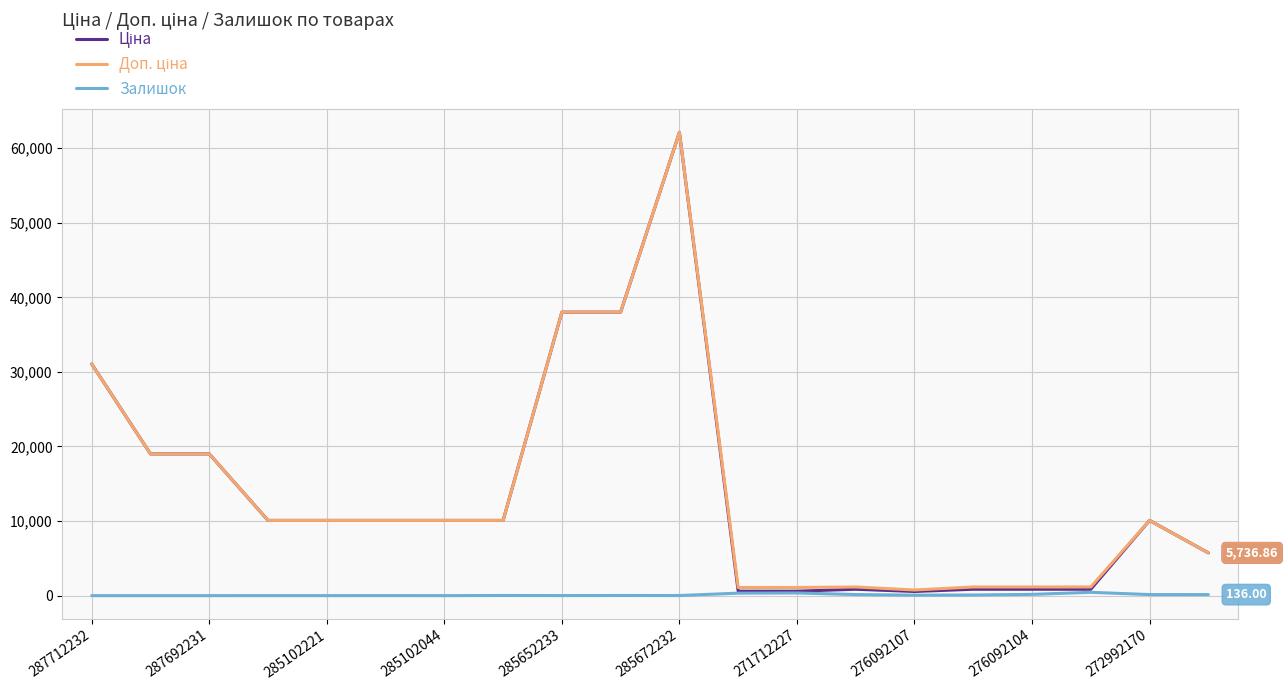

At which category is the sum across all series the highest?

285672232